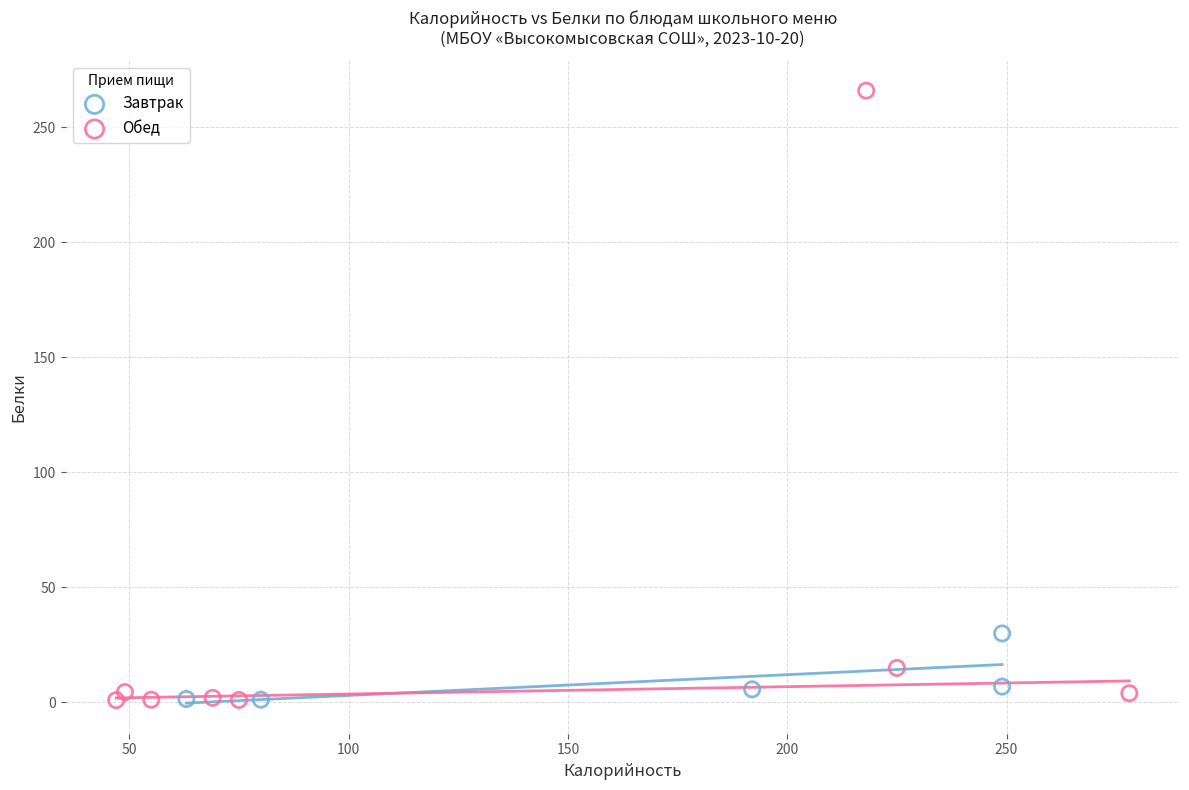

Which series contains the highest Y value?

Обед